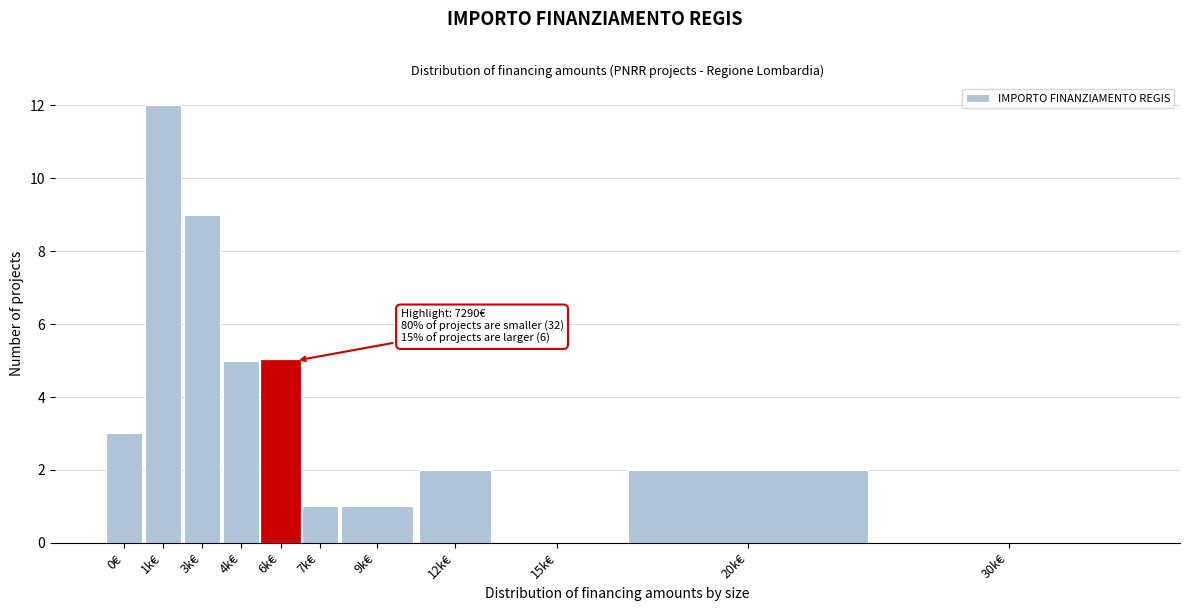

Reading left to right, transcribe all the data shown in this chart.

0€=3	1k€=12	3k€=9	4k€=5	6k€=5	7k€=1	9k€=1	12k€=2	15k€=0	20k€=2	30k€=0